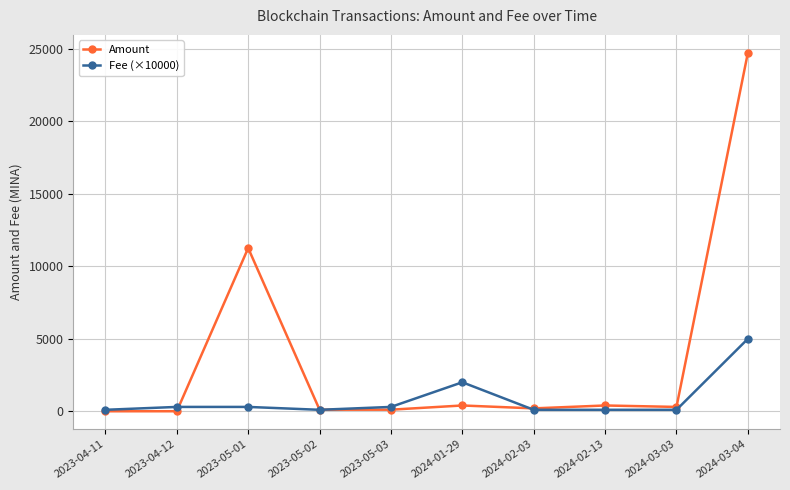

What is the total value across all series at 2023-05-03?

409.0